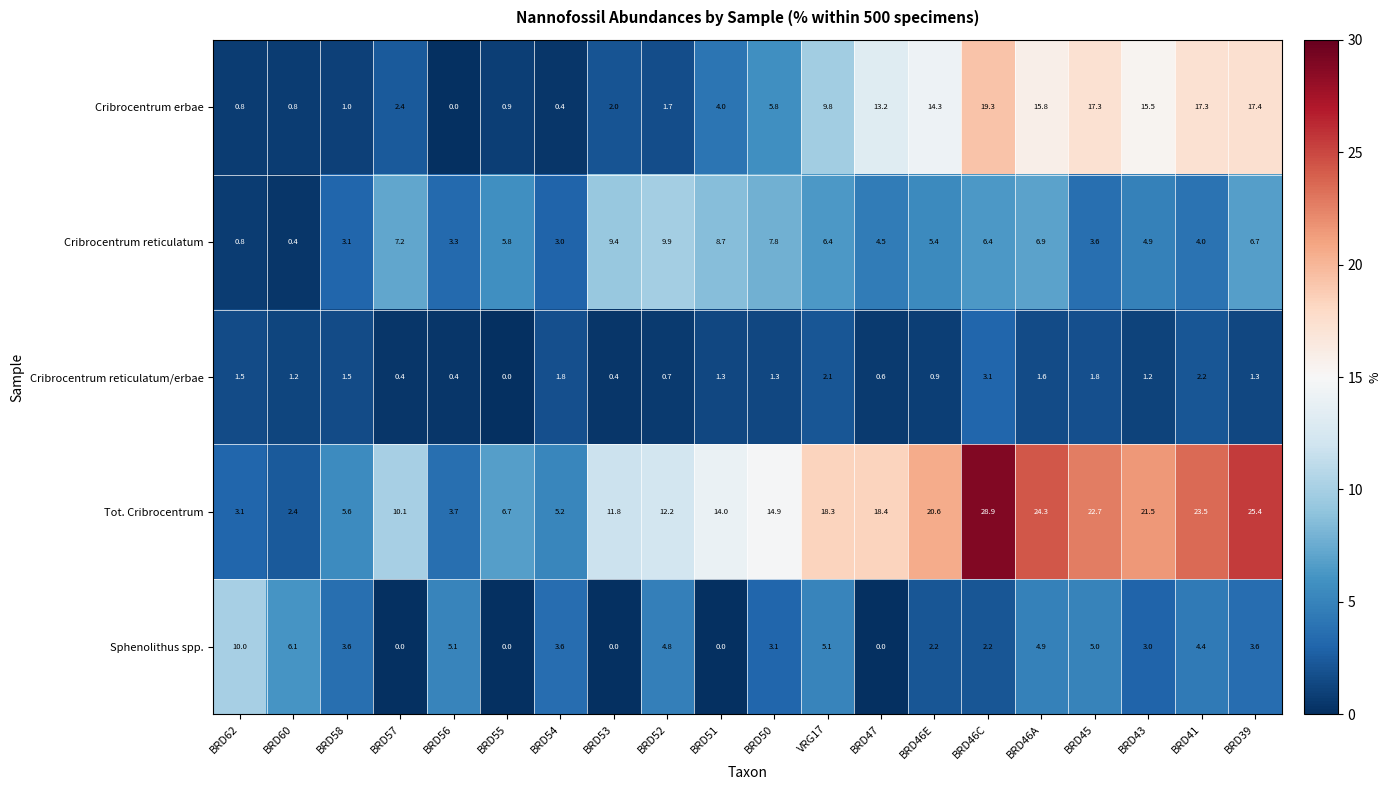

What is the maximum value for Sphenolithus spp.?

10.0